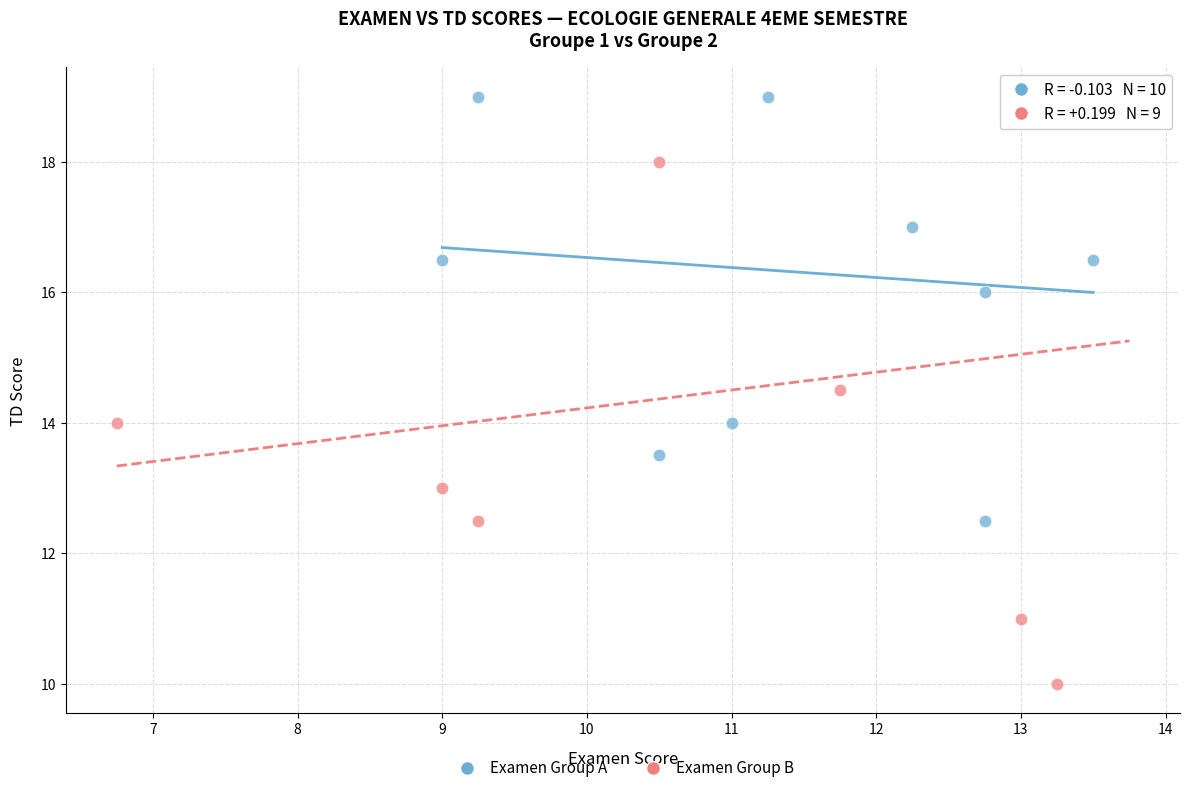

Which series contains the lowest Y value?

Examen Group B